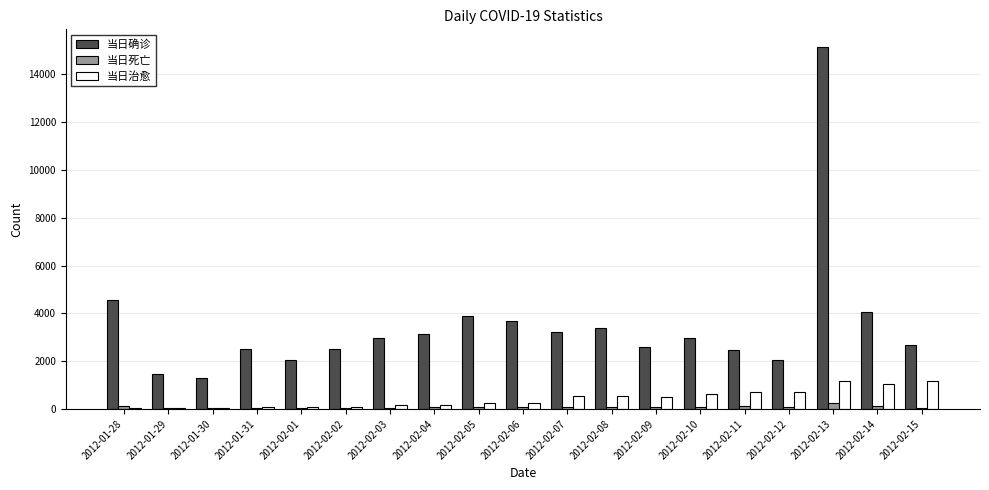

Which category has the highest value across all series?

2012-02-13